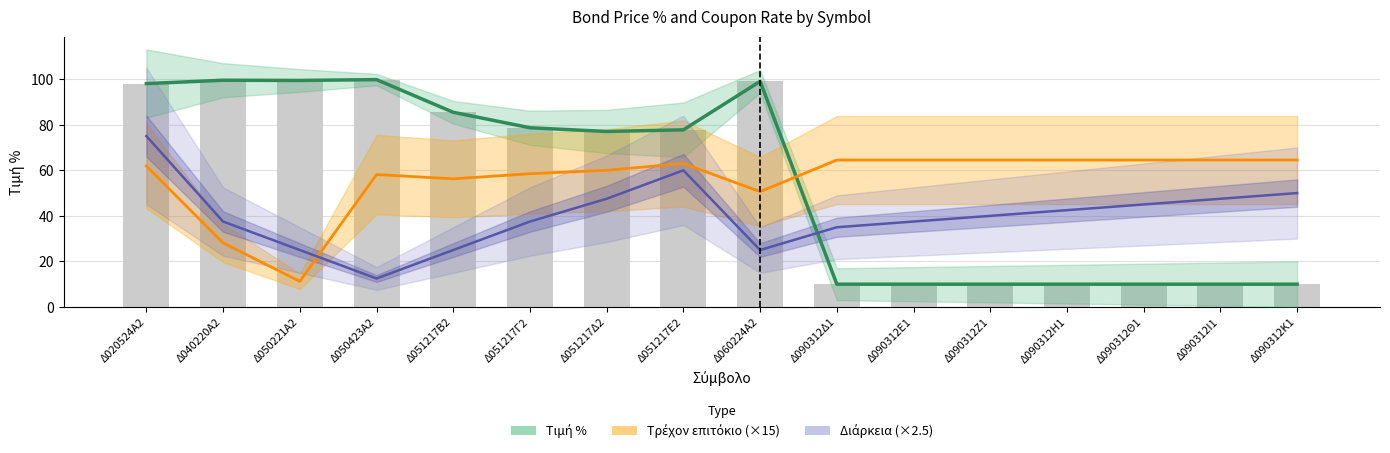

Rank the series at Δ090312Θ1 from highest to lowest value.

Τρέχον επιτόκιο (×15), Διάρκεια (×2.5), Τιμή %